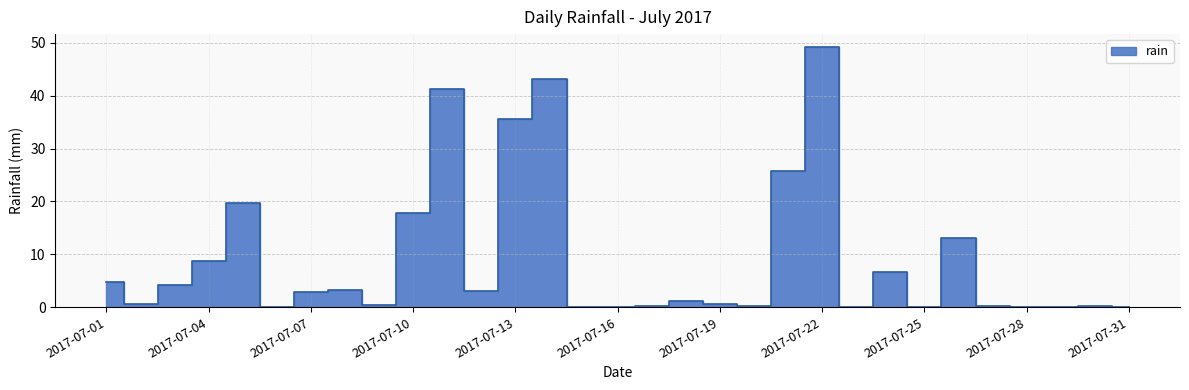

What is the difference between the maximum and second lowest values?

49.2